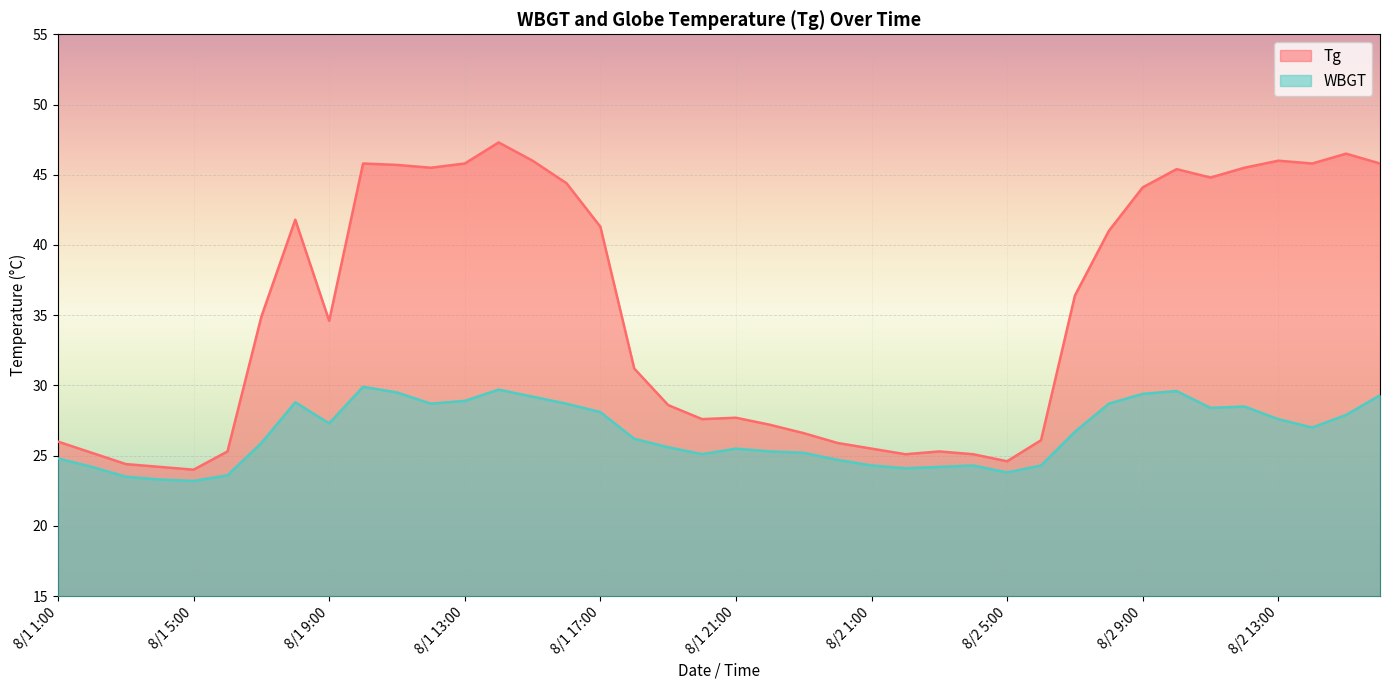

What is the difference between the maximum and minimum values in the Tg series?

23.3